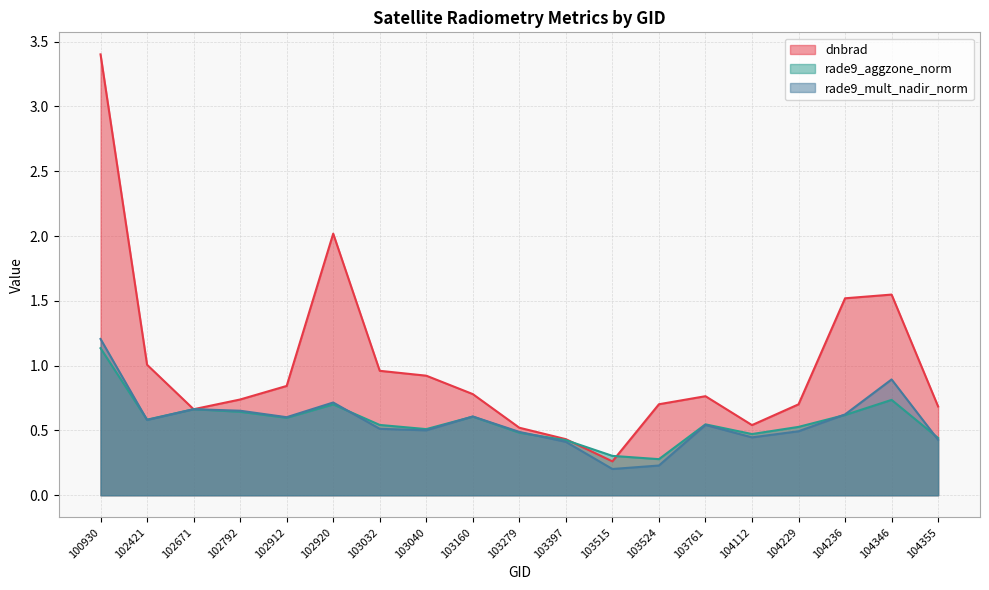

Count the number of categories in the chart.

19